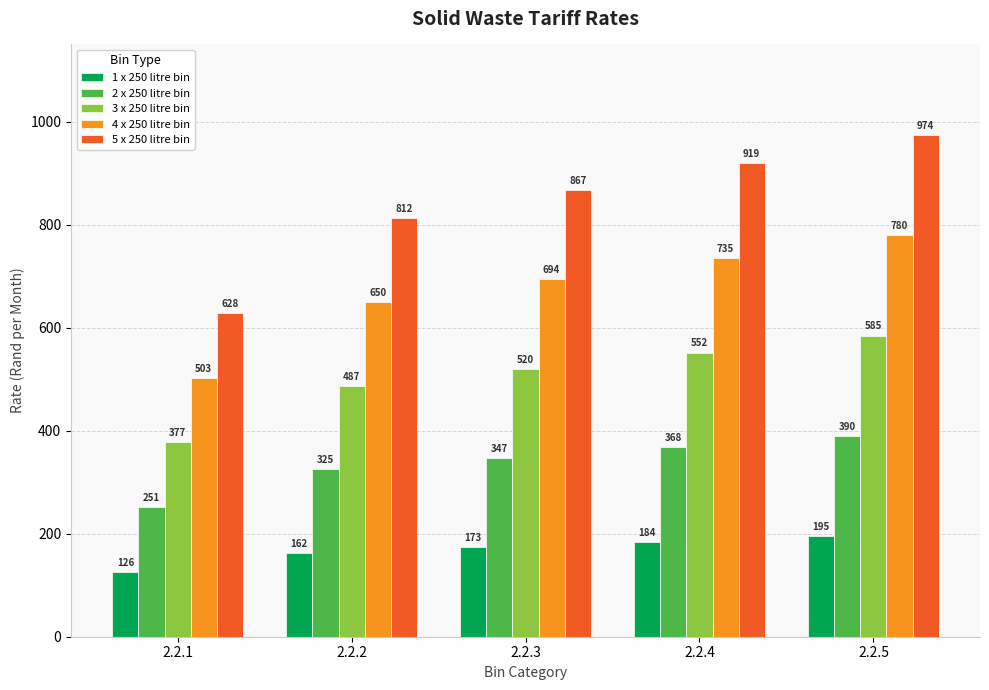

Count the number of data series in this chart.

5